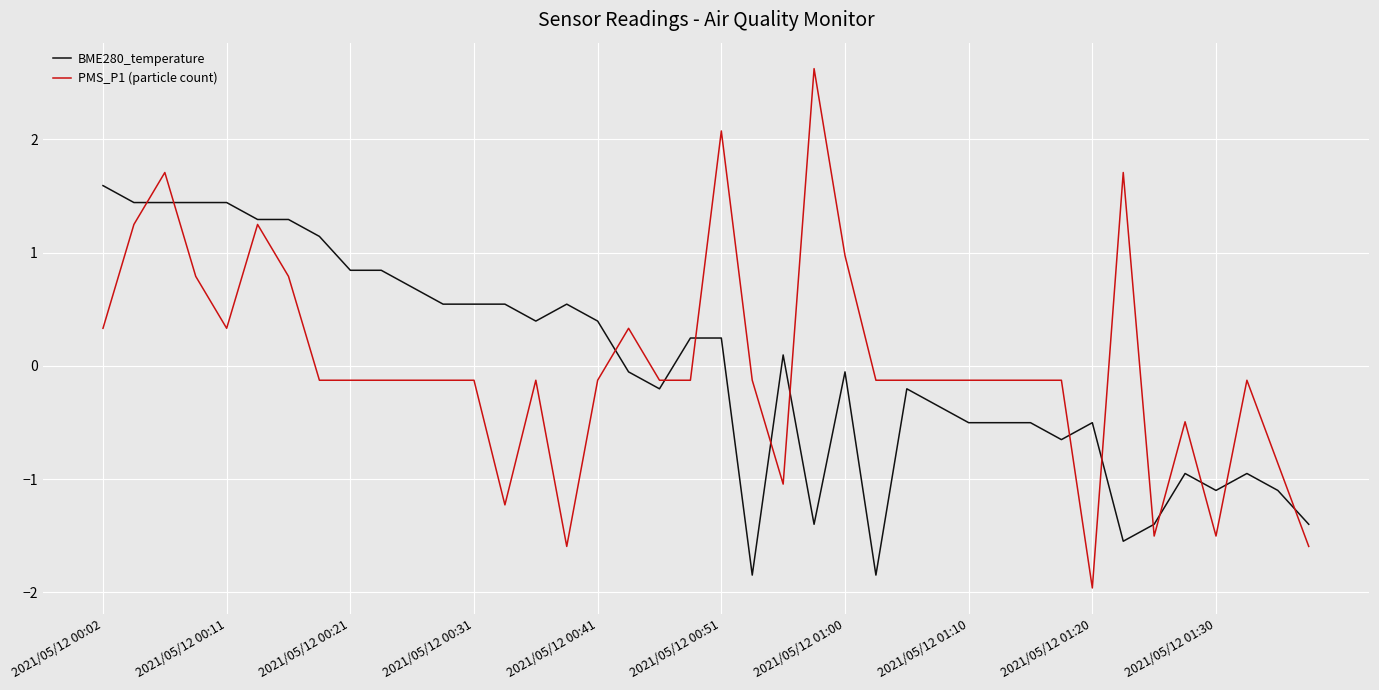

What is the minimum value shown in the chart?

-2.0